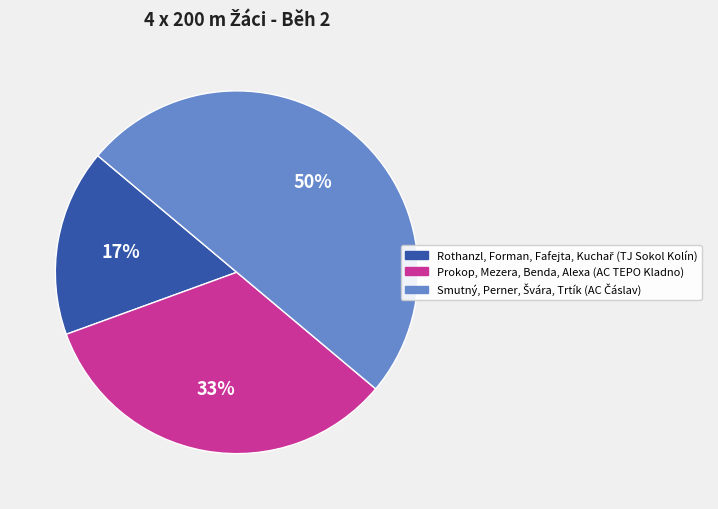

Does Prokop, Mezera, Benda, Alexa (AC TEPO Kladno) account for over 50% of the chart?

No